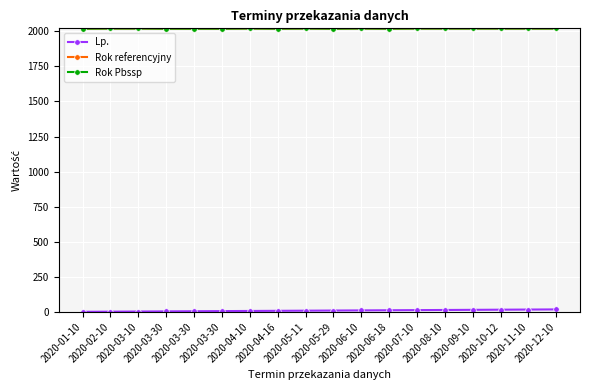

The value of Lp. at 2020-06-10 is 11. True or false?

True